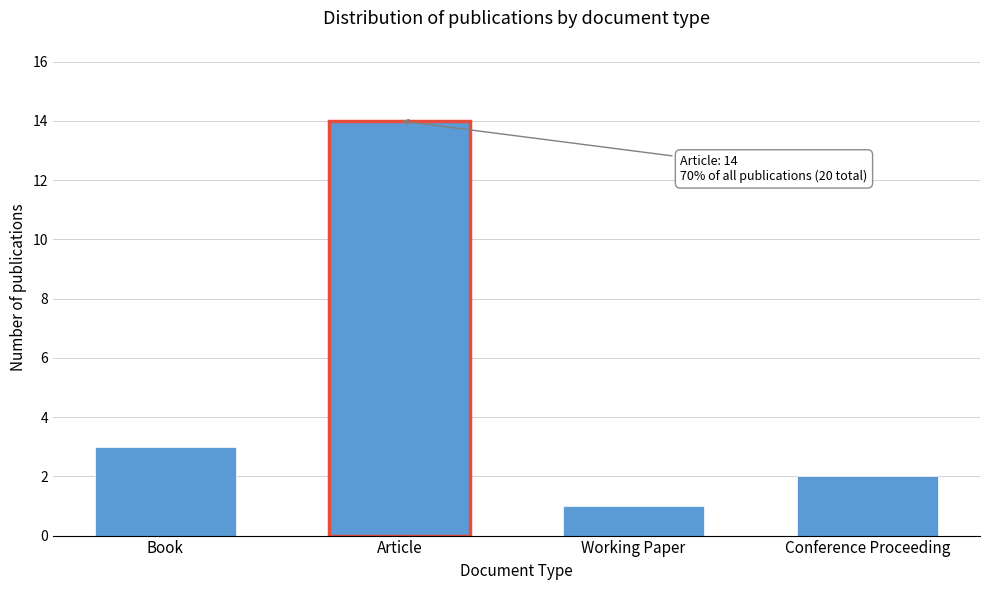

Reading left to right, list all the values displayed in this chart.

Book=3	Article=14	Working Paper=1	Conference Proceeding=2